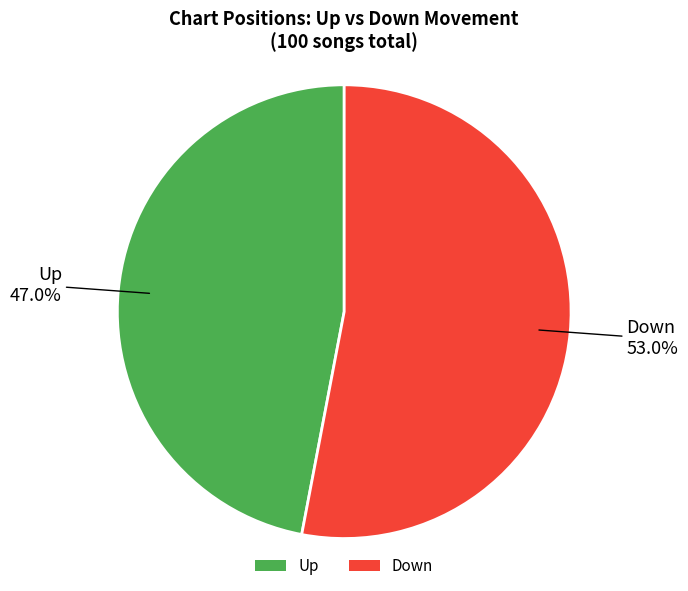

What is the ratio of the value at Down to the value at Up?

1.1